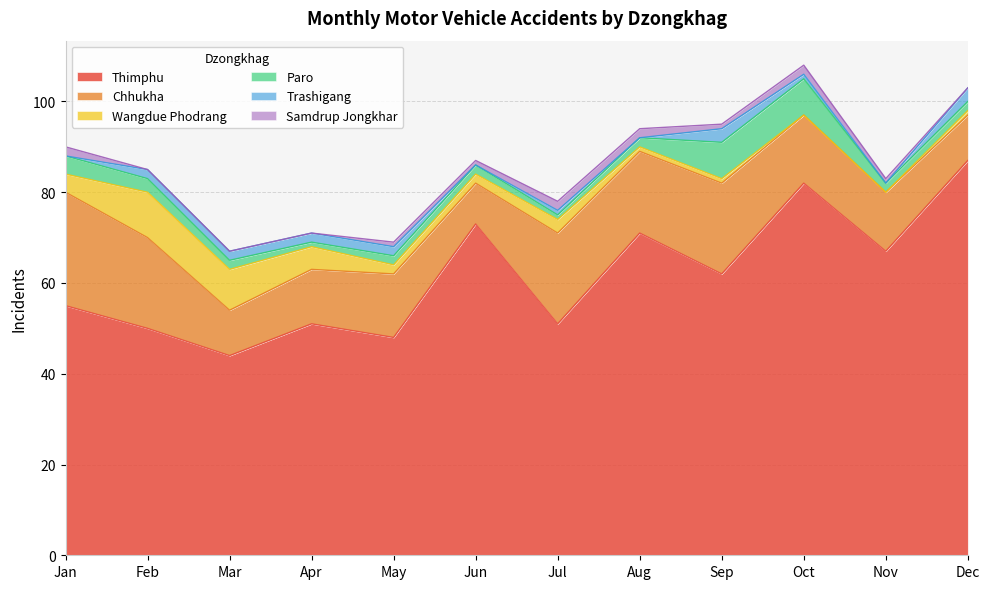

Between May and Oct, which is larger?

Oct